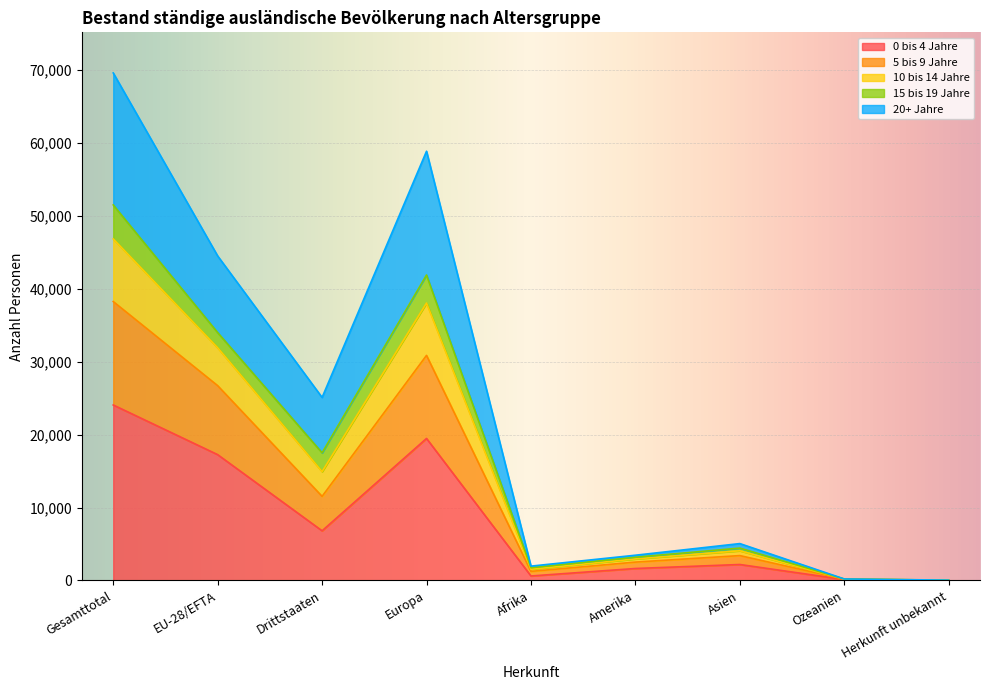

At which category is the sum across all series the highest?

Gesamttotal